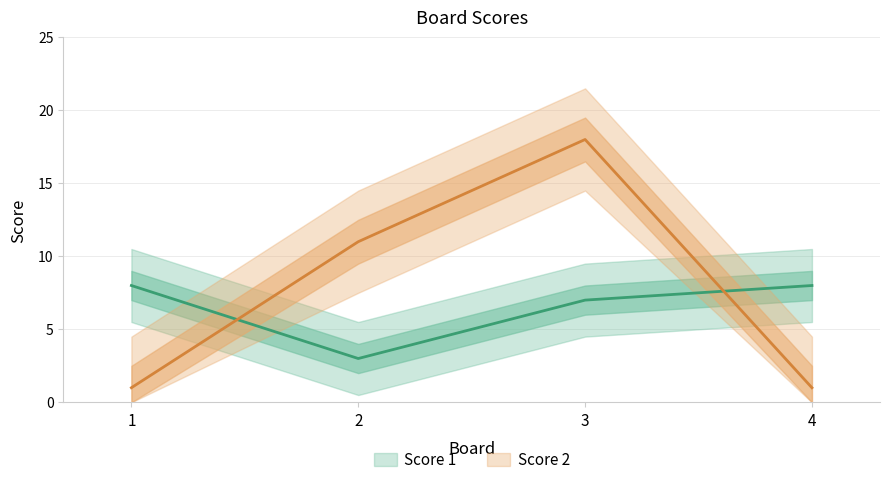

What is the minimum value shown in the chart?

1